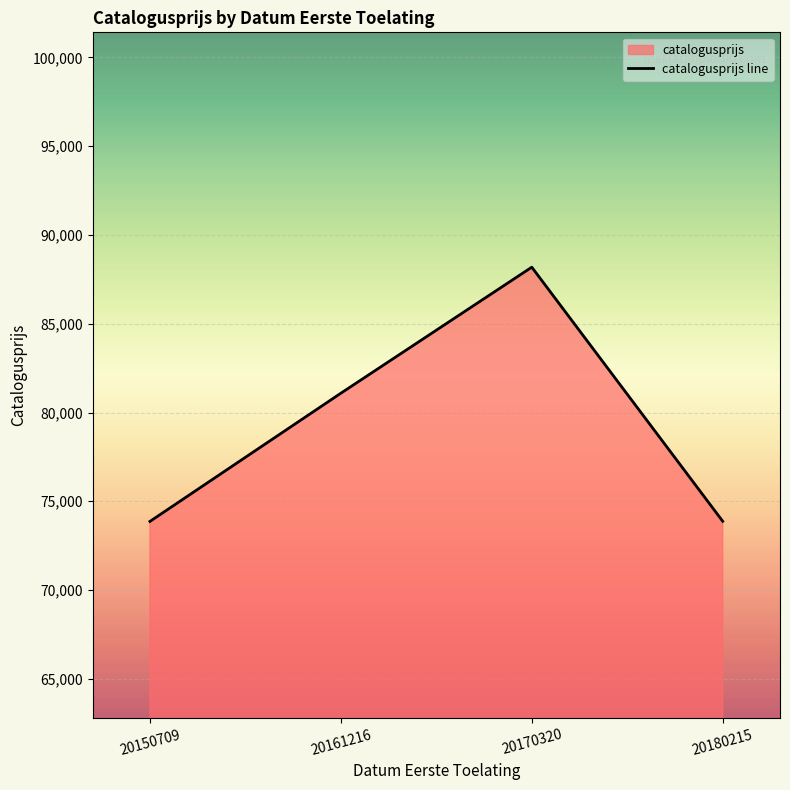

What is the value of the 1st point from the left?

73865